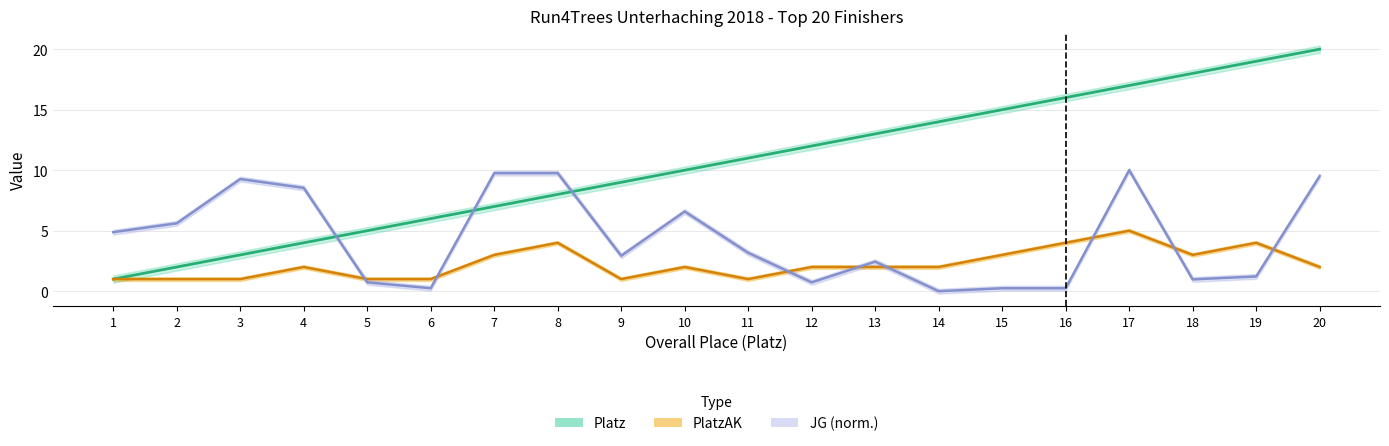

What is the difference between the Platz values at 2 and 18?

16.0